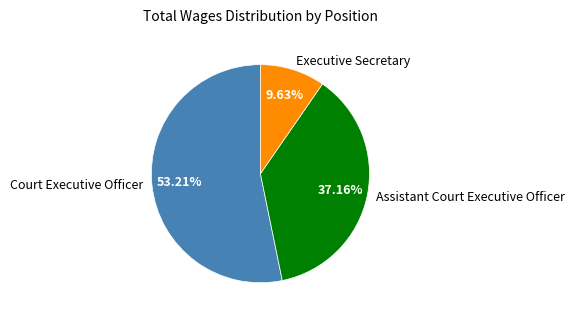

To the nearest percent, what is the difference between the largest and smallest slice percentages?

44%